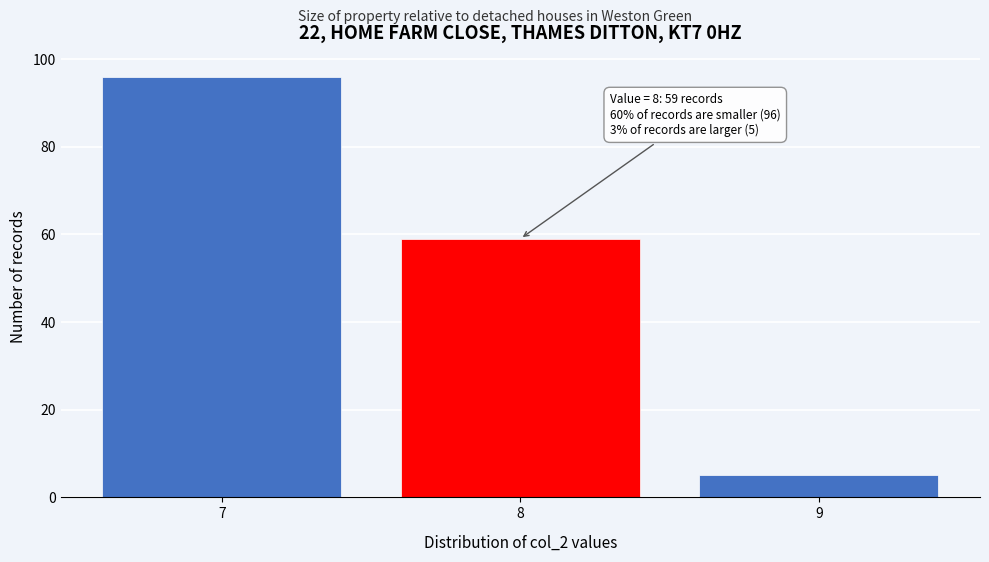

Reading left to right, list all the values displayed in this chart.

7=96	8=59	9=5